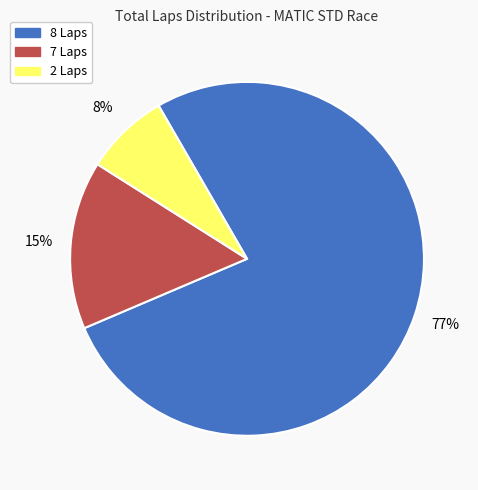

Which slice represents more than half of the pie?

8 Laps